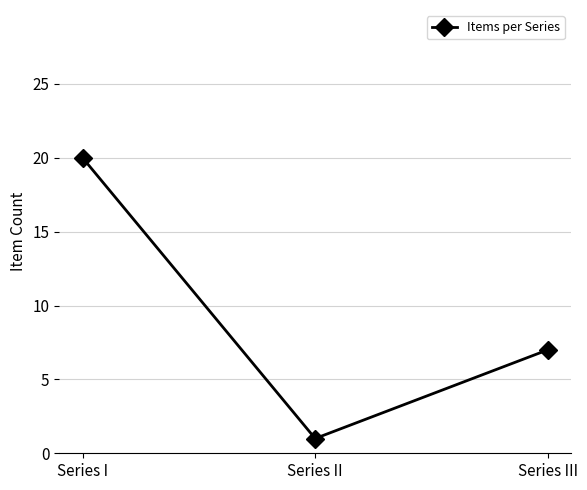

What is the average value?

9